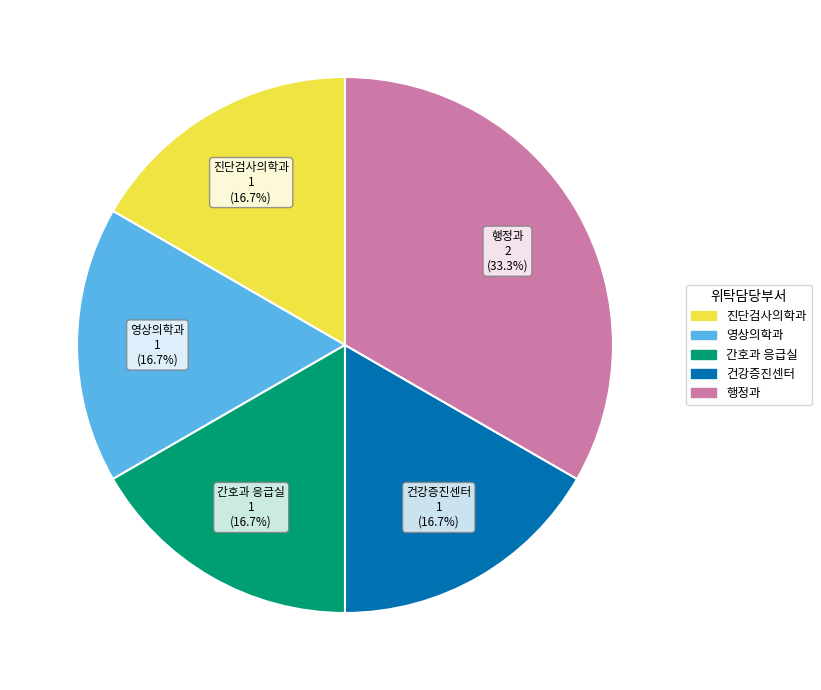

How many segments does this pie chart have?

5